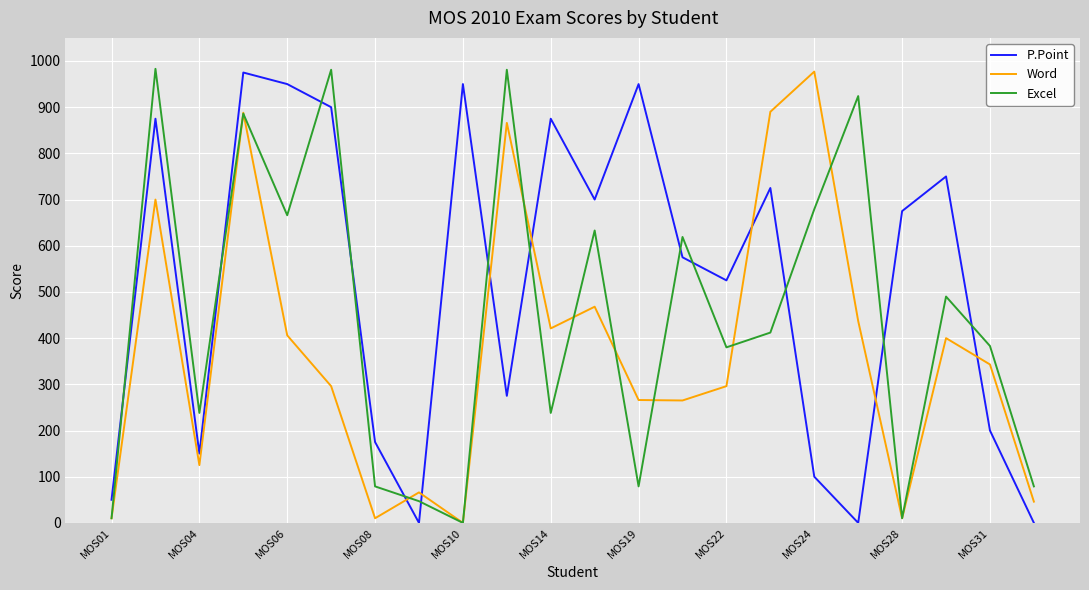

What is the highest value of the Excel series?

983